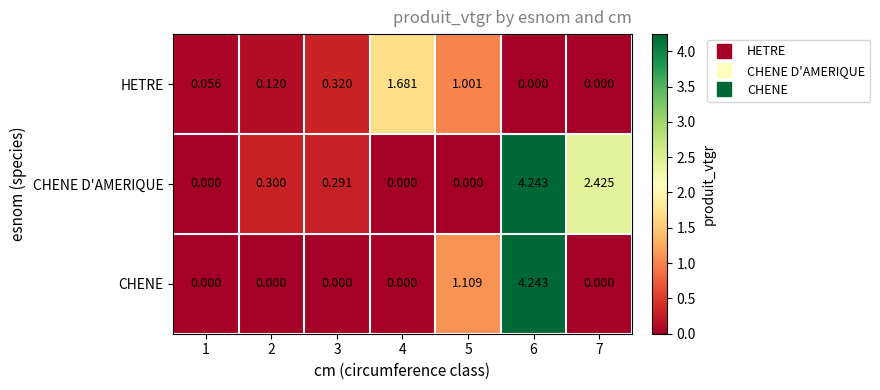

Which series has the largest total across all categories?

CHENE D'AMERIQUE